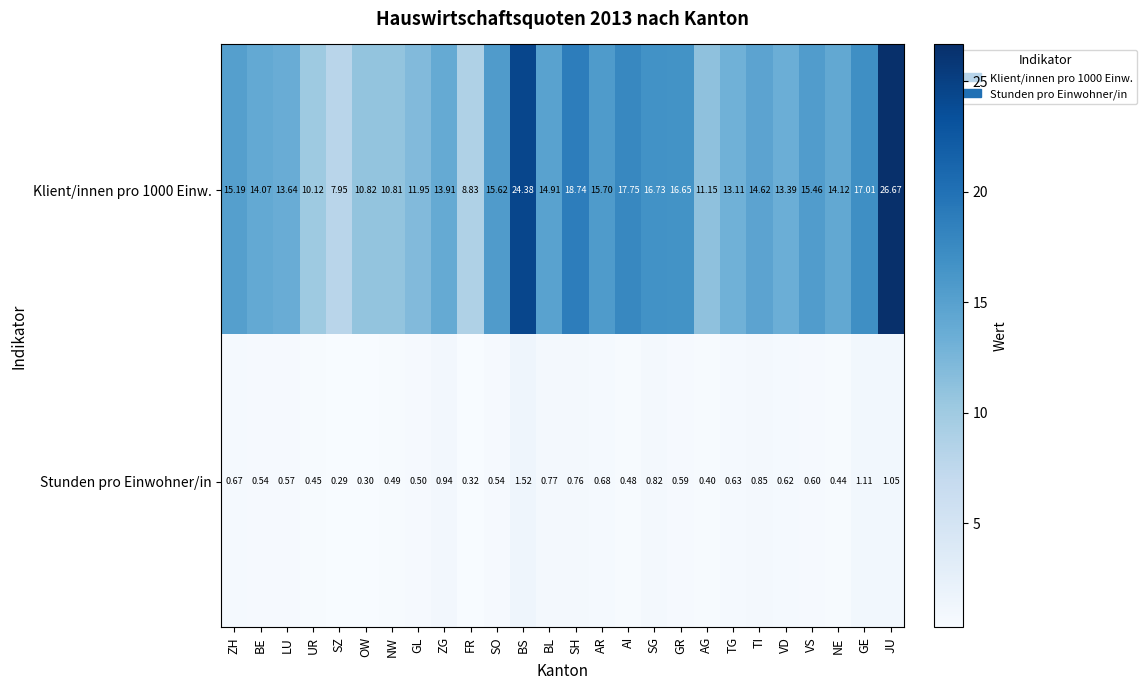

Rank the series at SH from highest to lowest value.

Klient/innen pro 1000 Einw., Stunden pro Einwohner/in